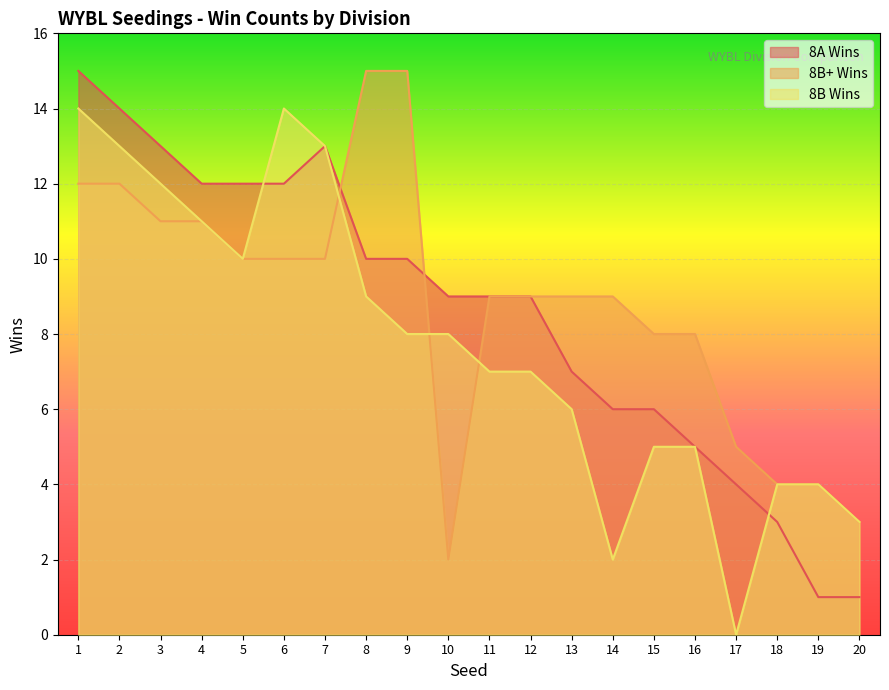

How many categories are shown in the chart?

20